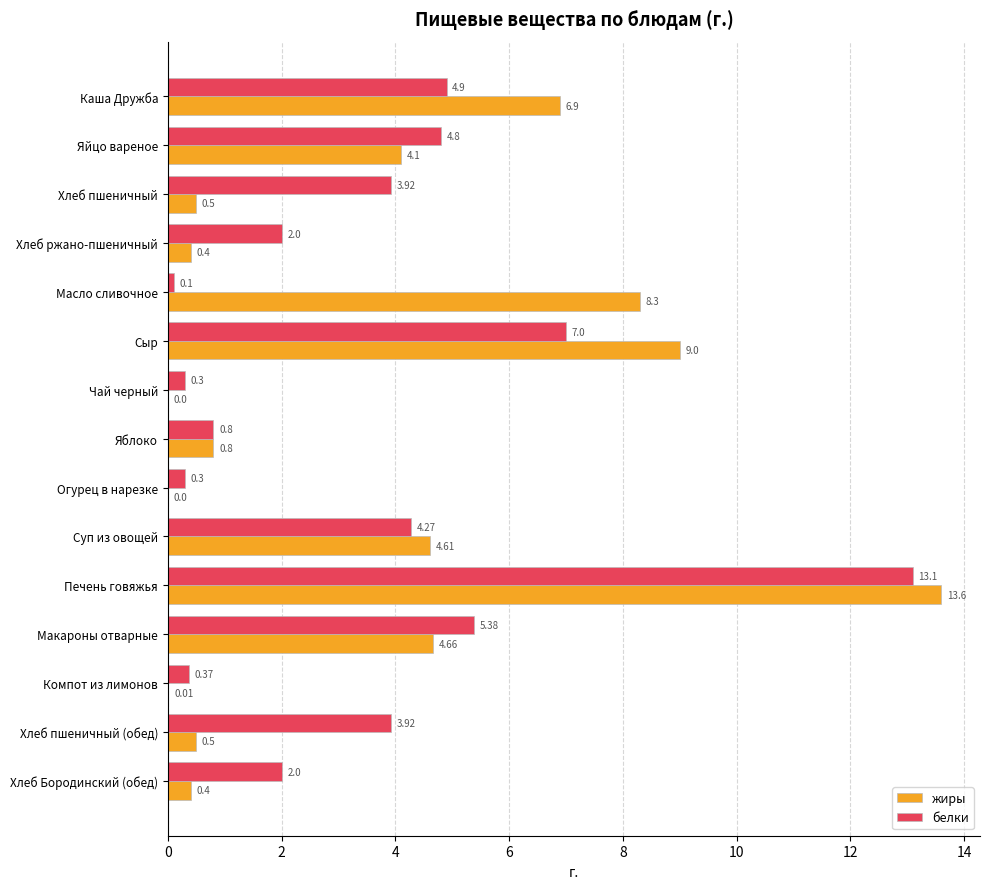

At which label does жиры reach its peak?

Печень говяжья